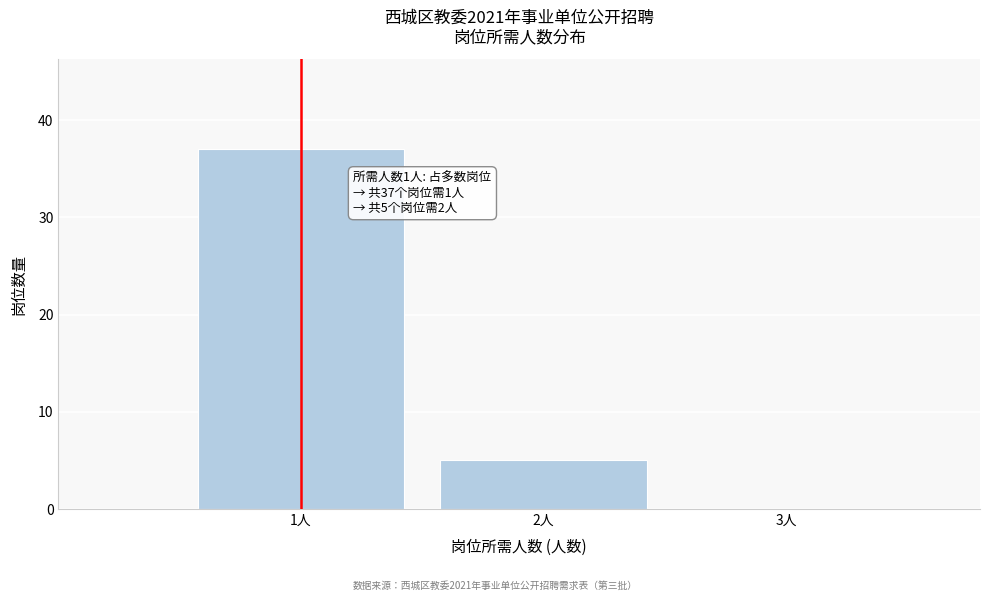

Which range on the x-axis has the tallest bar?

0.5 to 1.5